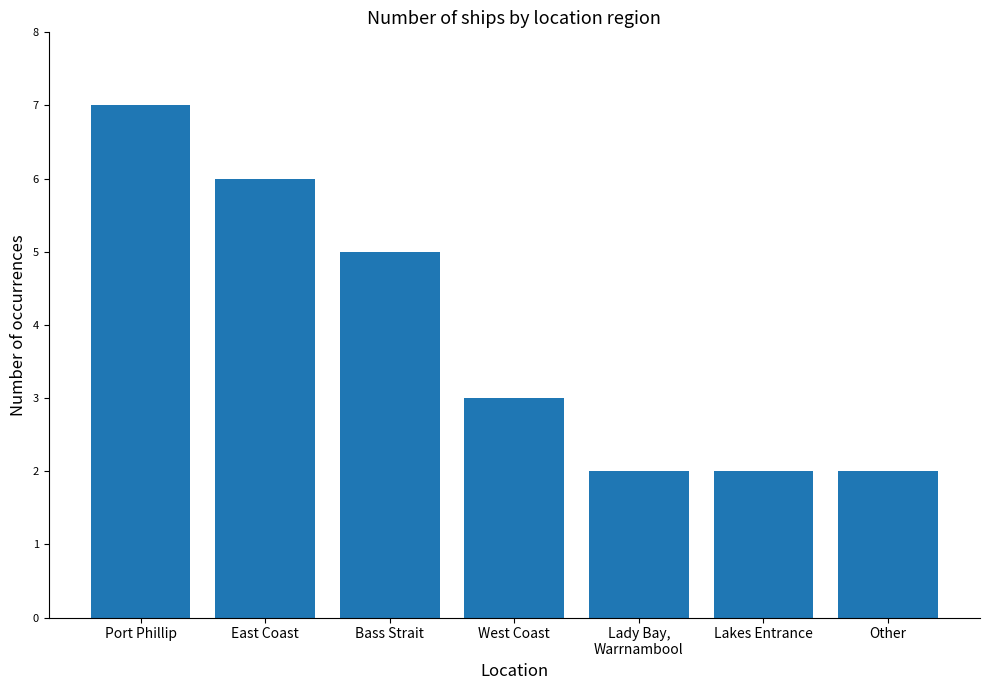

Read the value at East Coast.

6